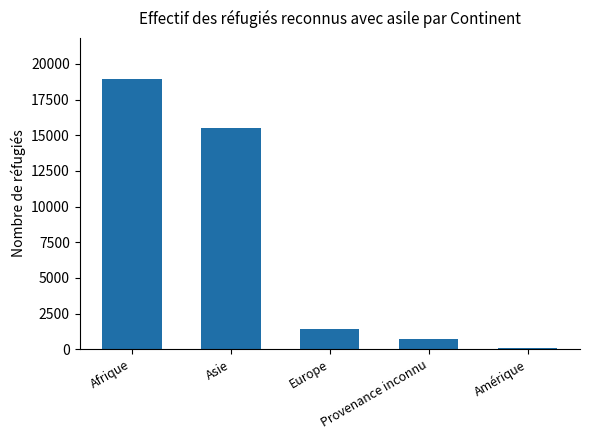

True or false: the data shows 518 at Europe.

False